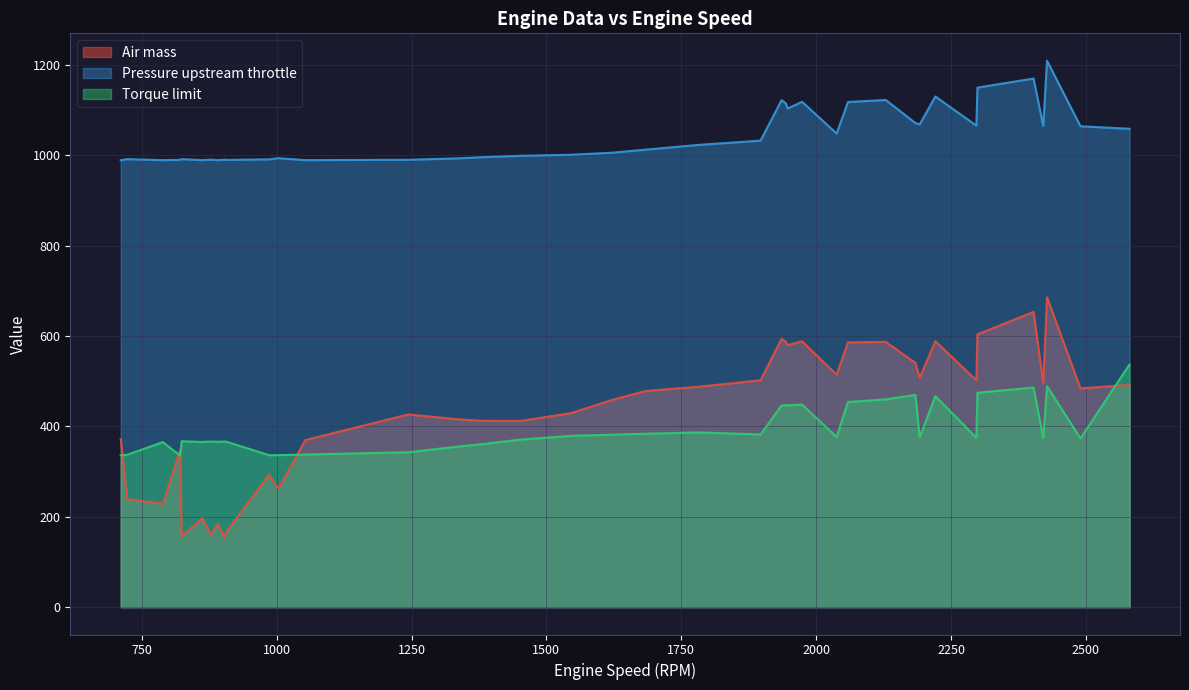

Is the value of Pressure upstream throttle at 28 greater than the value of Torque limit at 11?

Yes